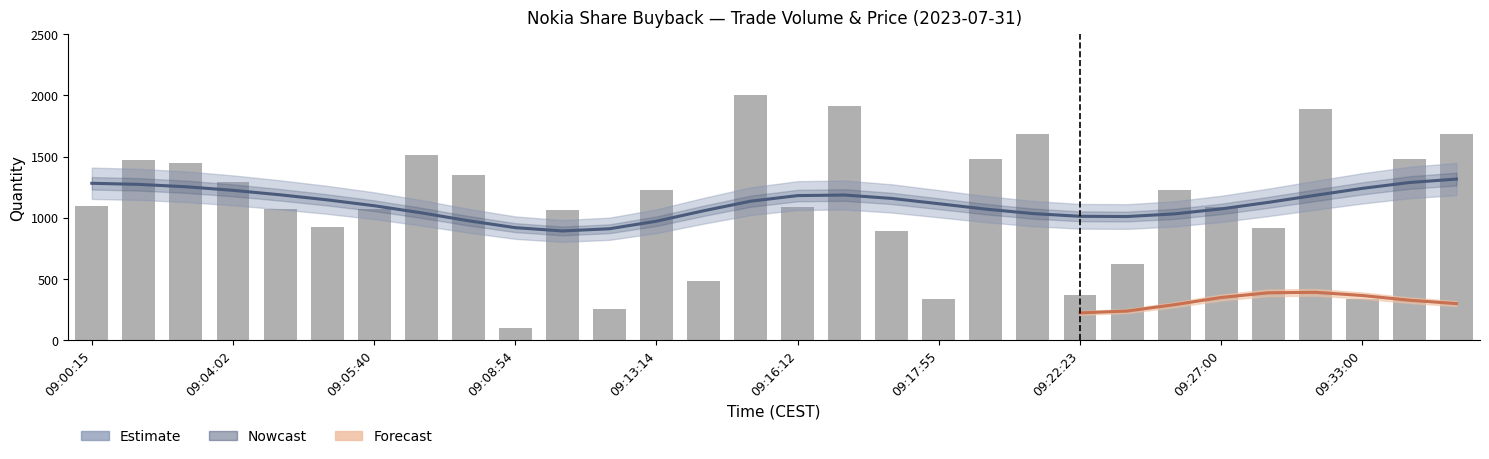

Reading right to left, extract all data points from this chart.

1686	1483	337	1888	916	1089	1224	619	363	1686	1483	337	888	1916	1089	2000	478	1224	256	1061	100	1352	1515	1067	925	1074	1292	1448	1474	1092